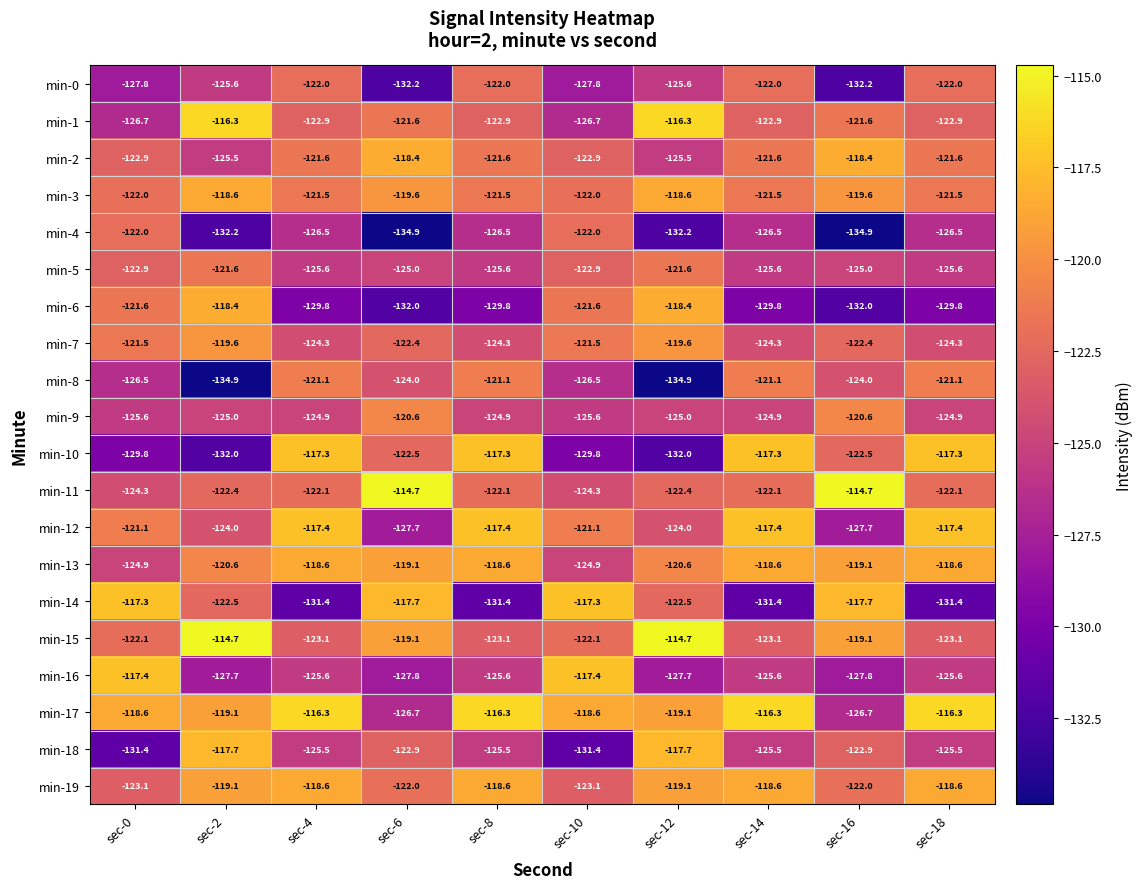

The value of min-5 at sec-8 is -37.1. True or false?

False